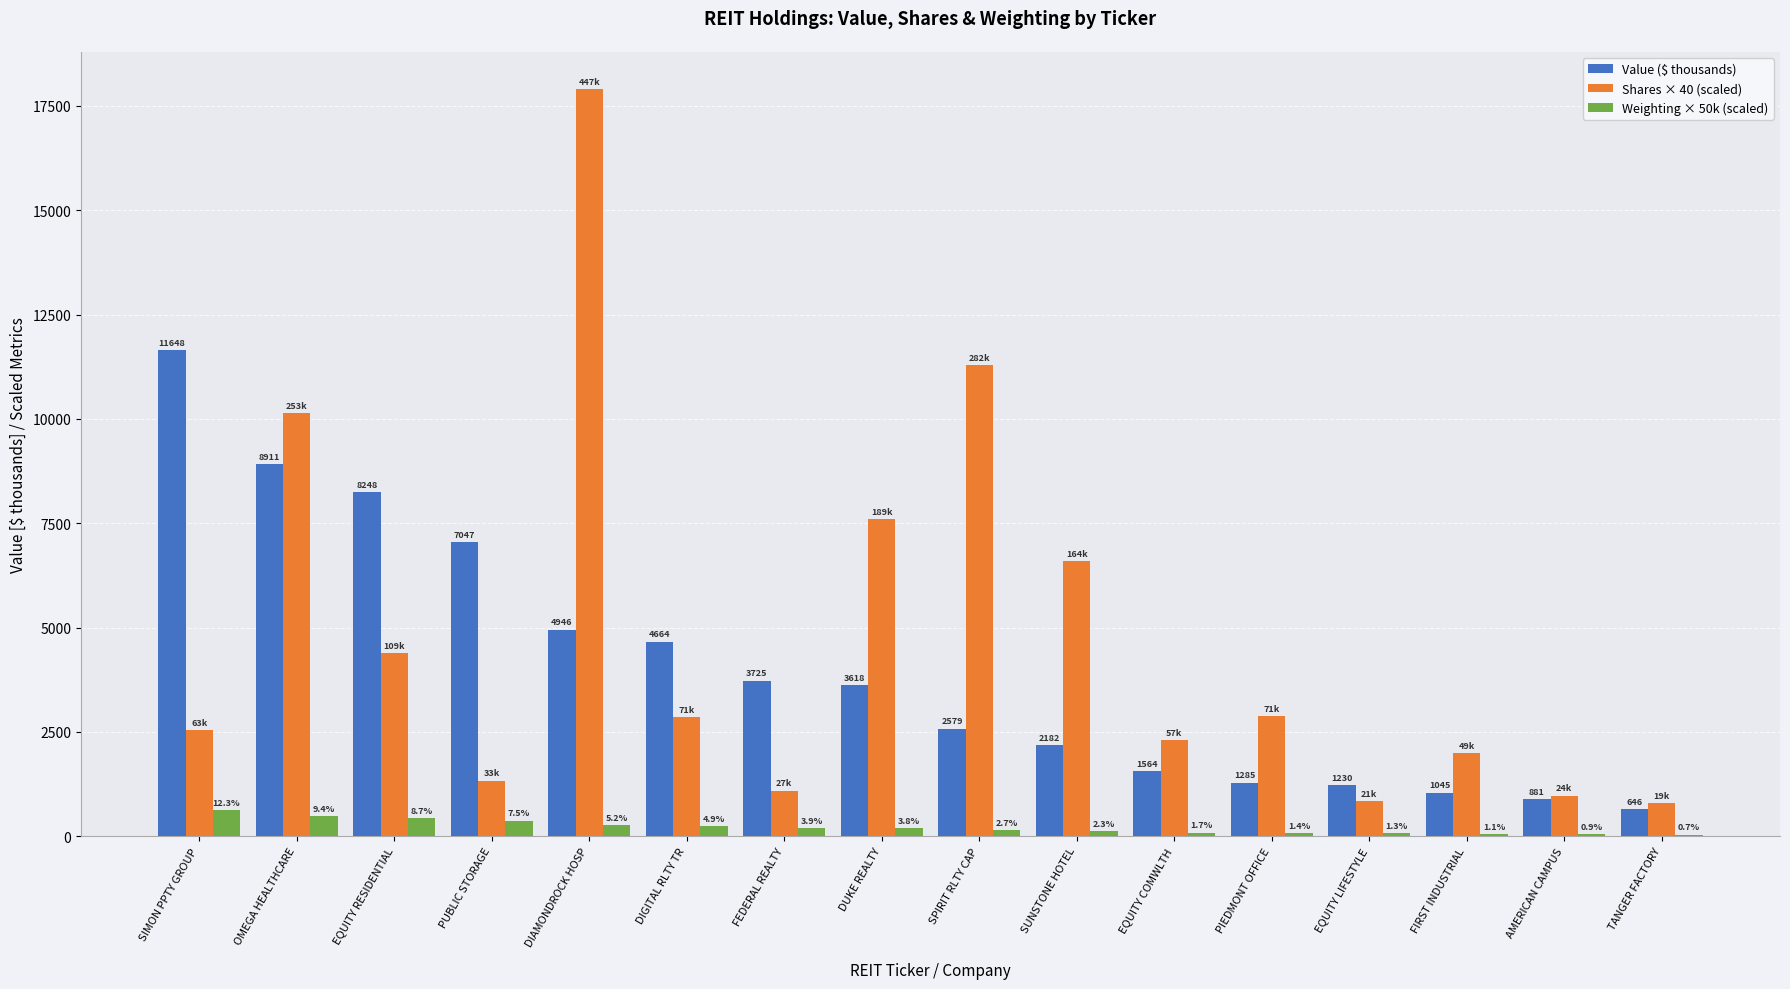

What is the sum of all Shares × 40 (scaled) values?

75492.0